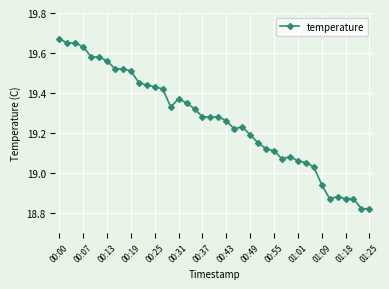

True or false: there are more than 0 points higher than both neighbors.

True